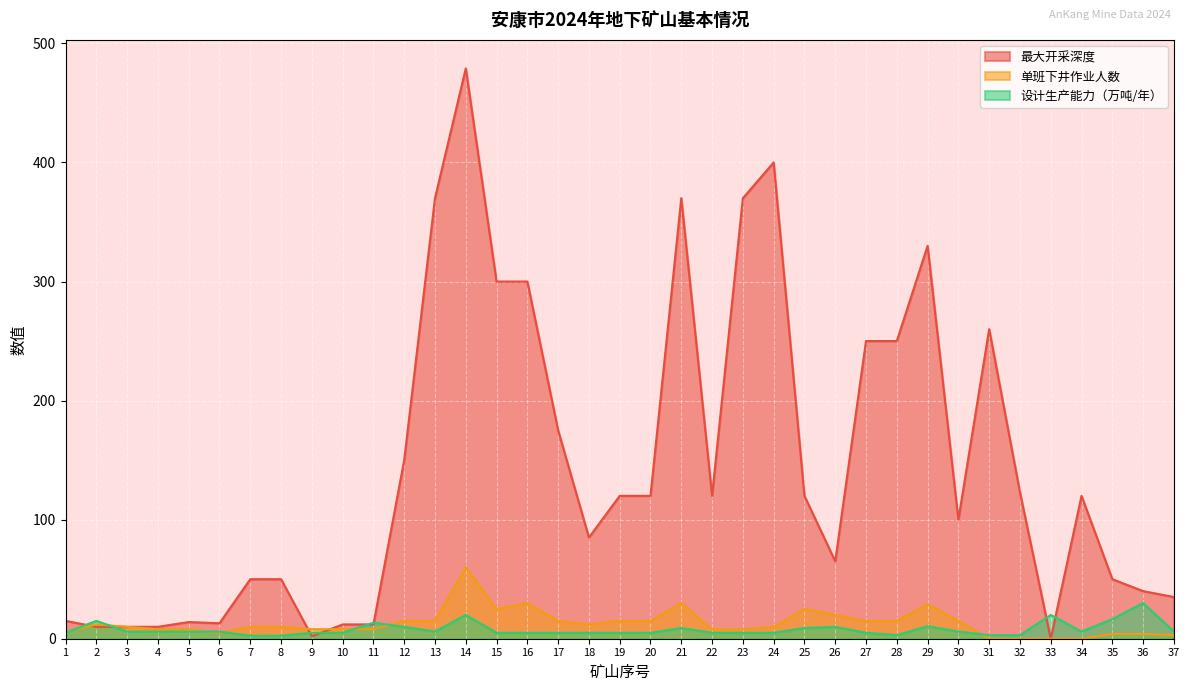

How many lines are shown in the chart?

3